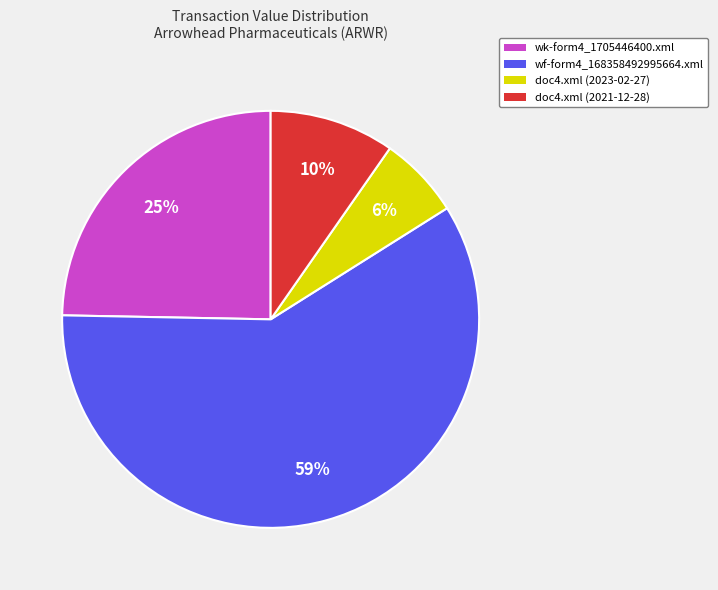

To the nearest percent, what is the average slice percentage?

25%